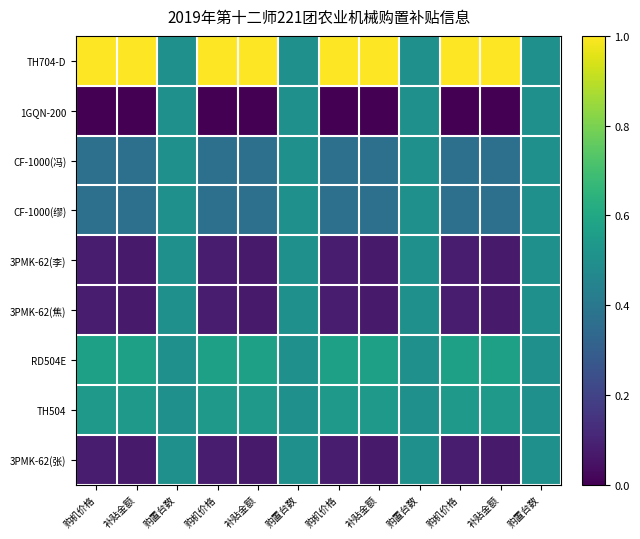

At which category is the sum across all series the highest?

购置台数